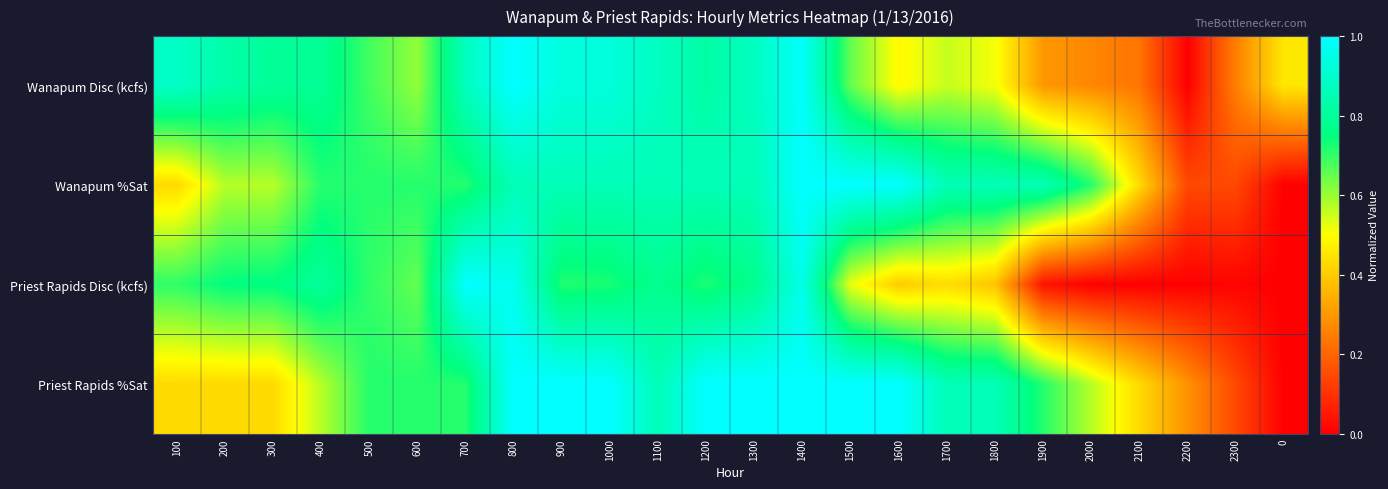

What is the maximum value shown in the chart?

1.0